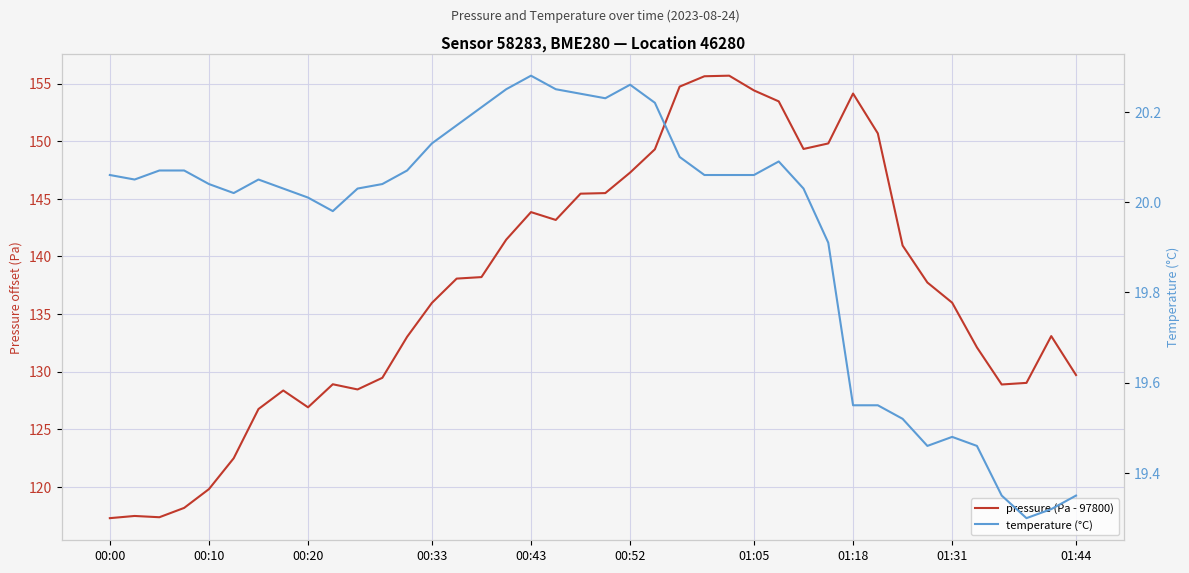

What is the average value of the pressure (Pa - 97800) series?

137.2